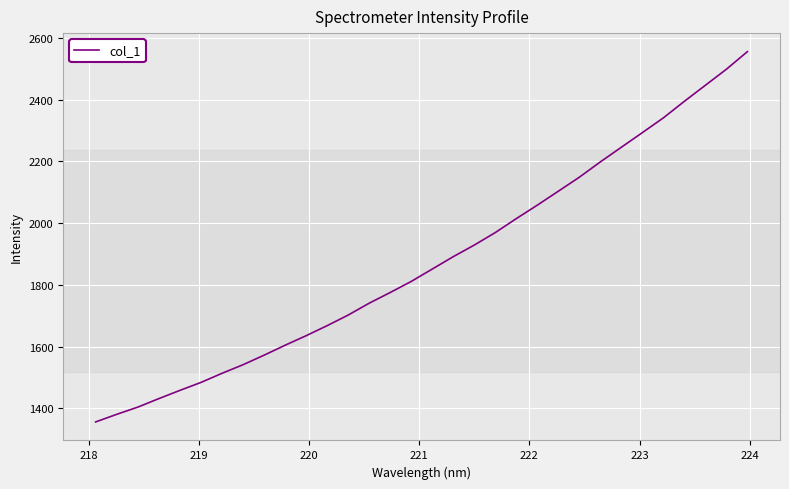

True or false: there are more than 0 points higher than both neighbors.

False